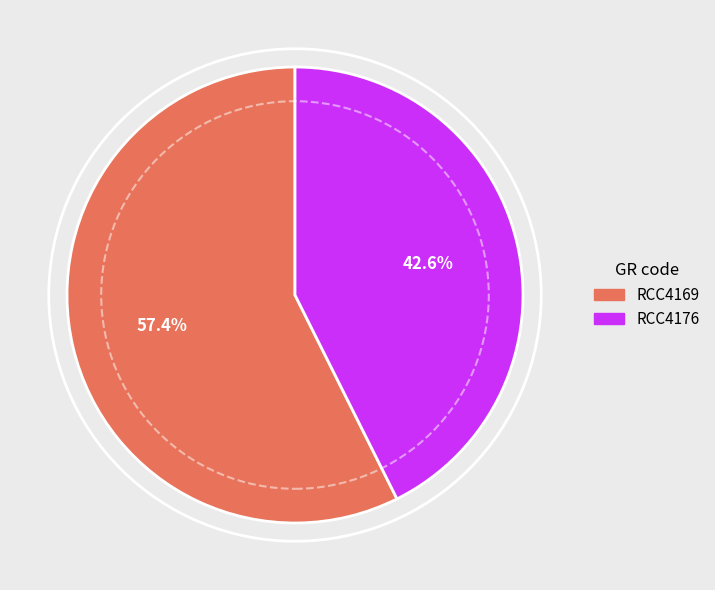

To the nearest percent, what portion does RCC4176 represent?

43%